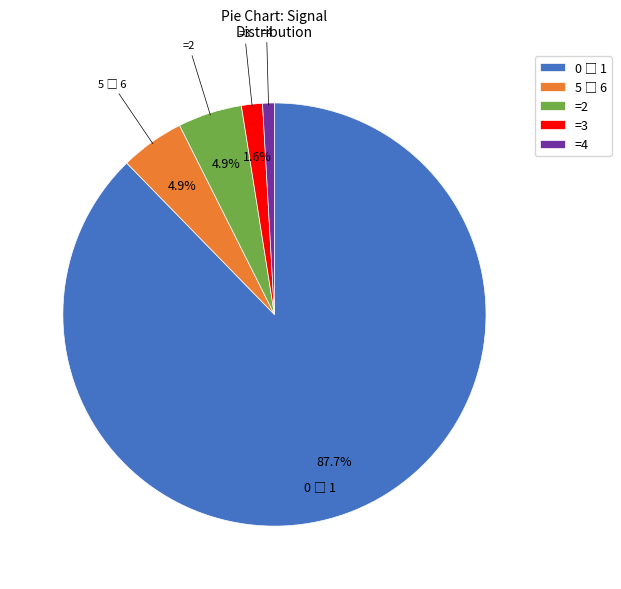

What percentage is NOT represented by =2?

95.1%